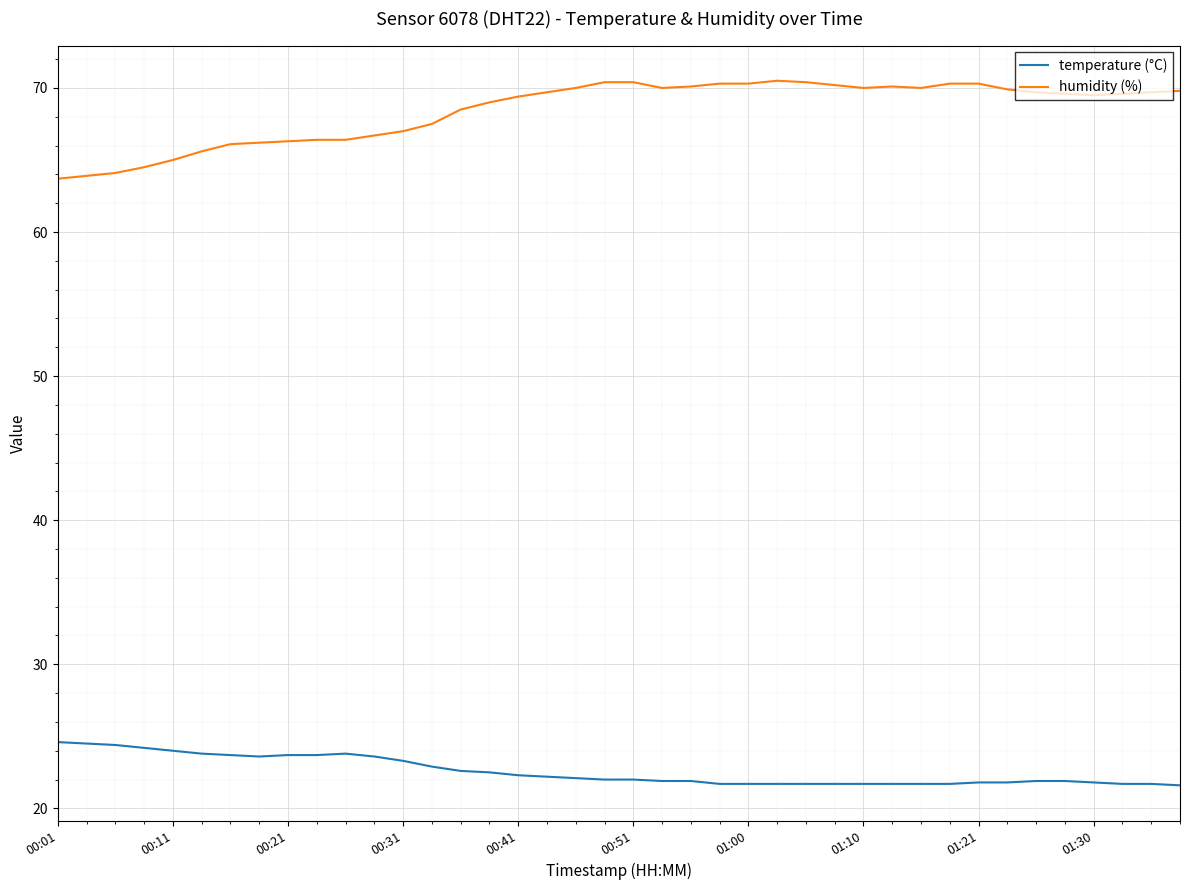

True or false: humidity (%) and temperature (°C) intersect in this chart.

False